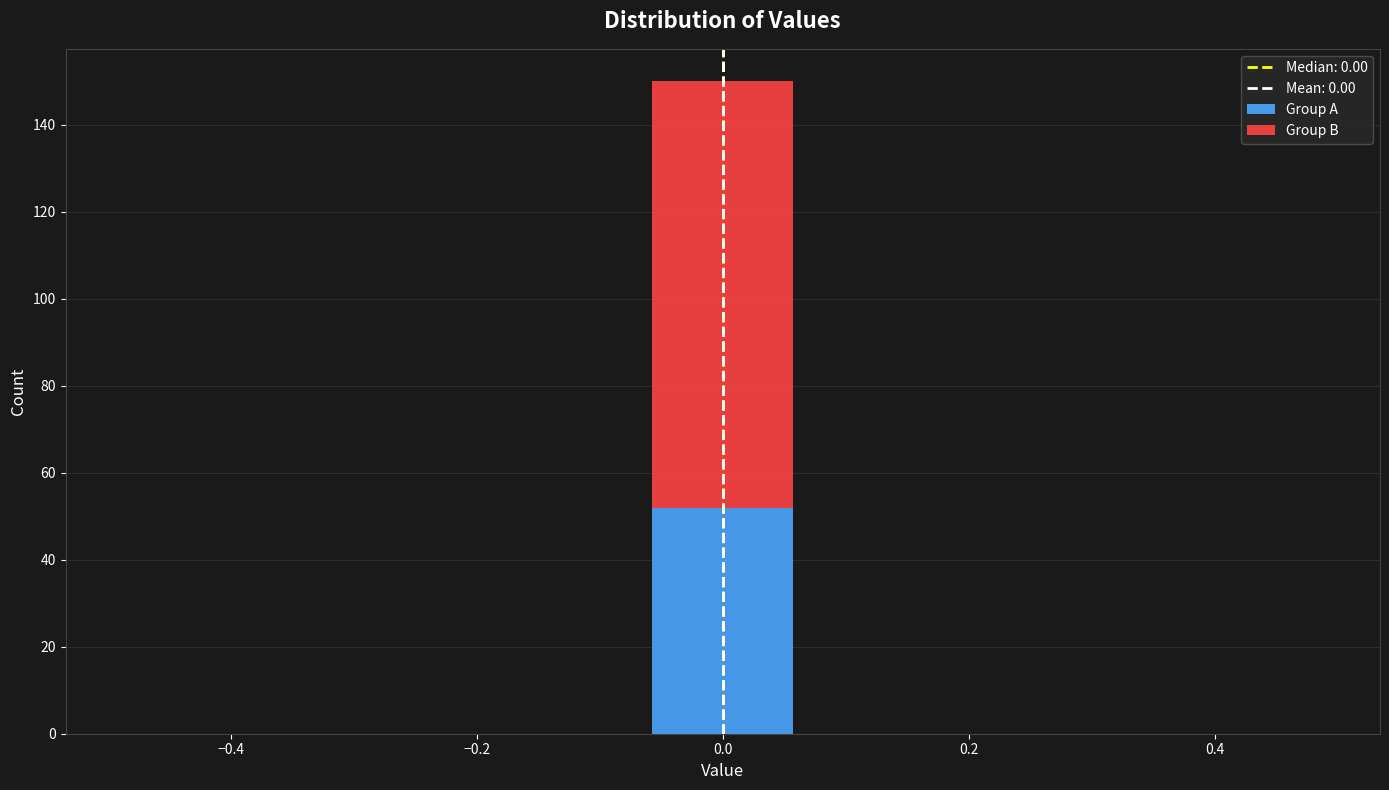

Reading left to right, list every stacked bar in this chart as the range it spans on the x-axis followed by its total height. Neither the bar edges nor the heights are printed on the chart, so give them approximately, as read against the axes.

-0.50 to -0.36: 0
-0.36 to -0.22: 0
-0.22 to -0.08: 0
-0.08 to 0.08: 150
0.08 to 0.22: 0
0.22 to 0.36: 0
0.36 to 0.50: 0